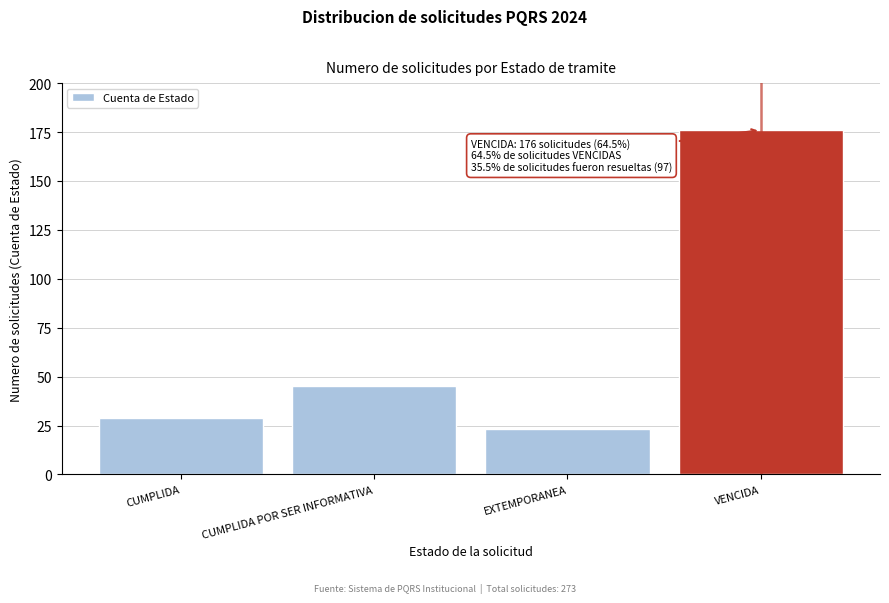

Reading right to left, transcribe all the data shown in this chart.

VENCIDA=176	EXTEMPORANEA=23	CUMPLIDA POR SER INFORMATIVA=45	CUMPLIDA=29